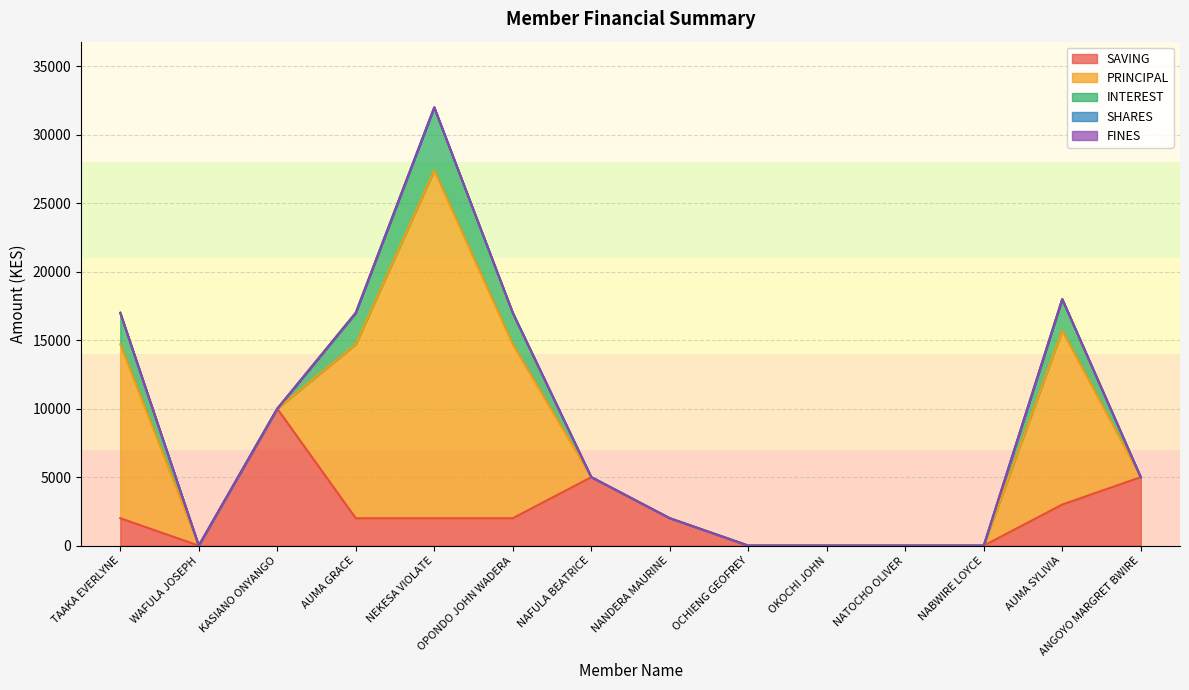

What is the label of the 13th point from the right?

WAFULA JOSEPH